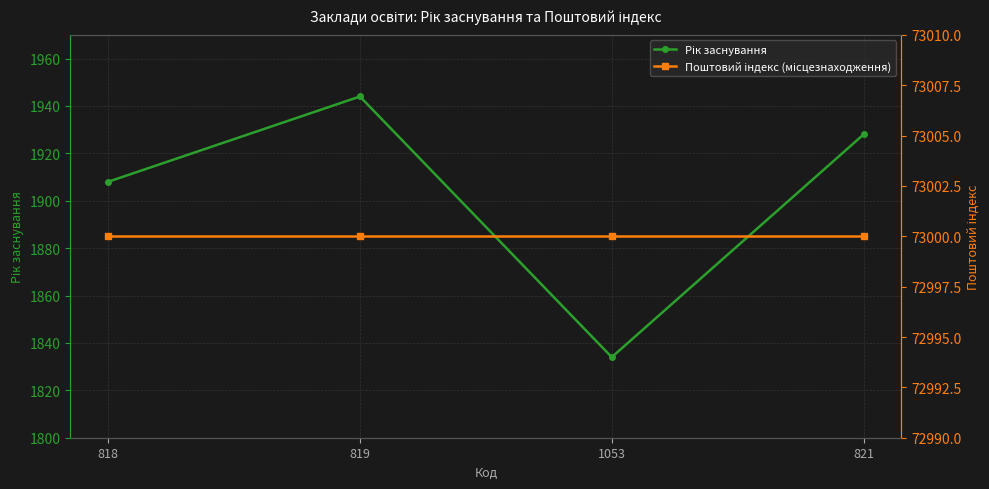

Which series changed the most between 818 and 821?

Рік заснування